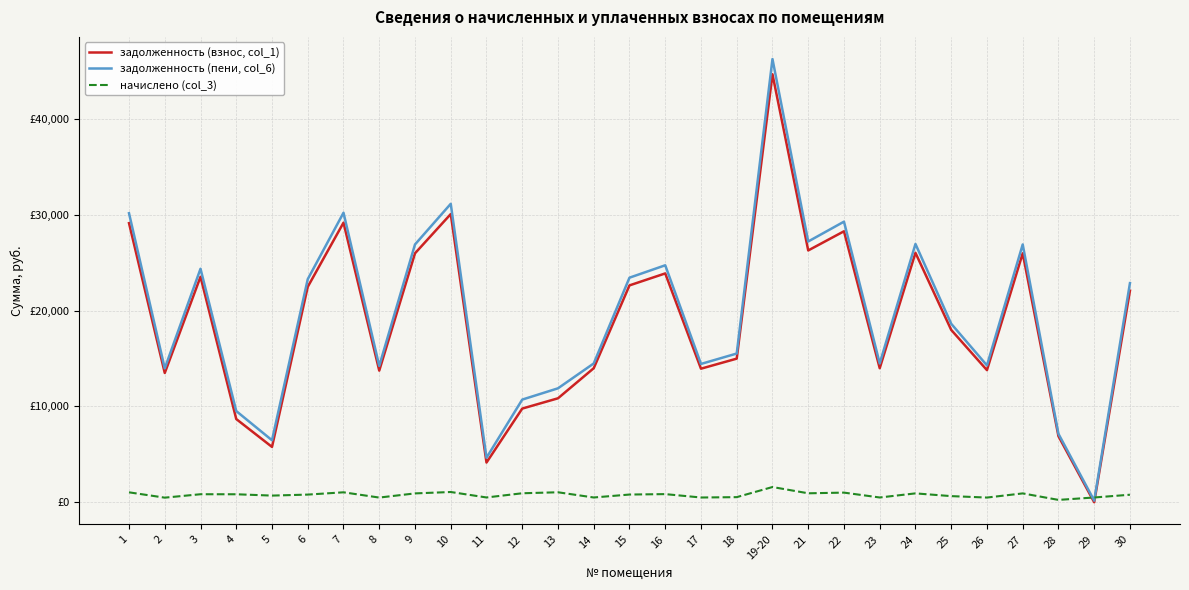

What is the average value of the начислено (col_3) series?

771.8